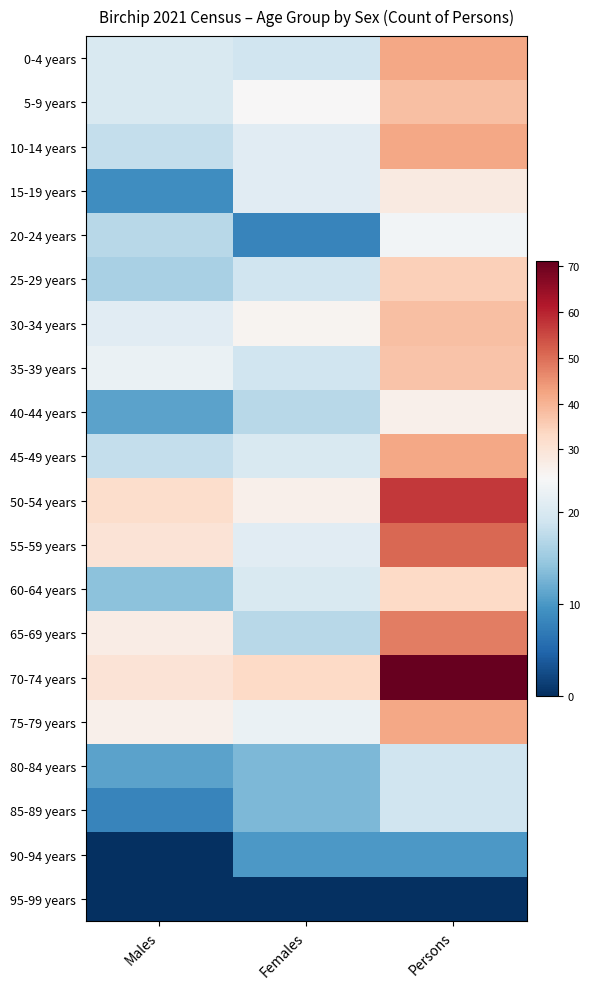

How many series are shown in this chart?

20